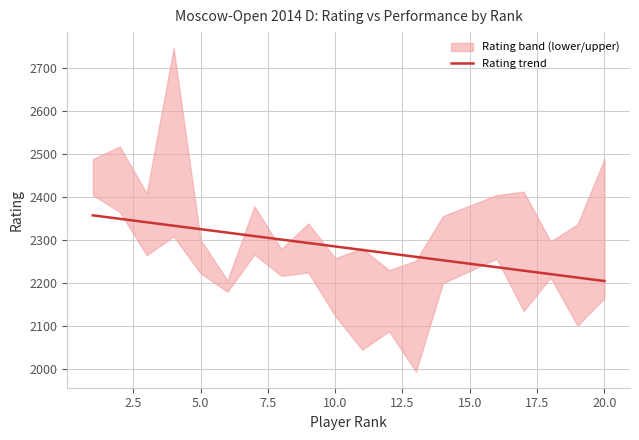

True or false: Rating trend has a value of 2204.8 at 20.0.

True